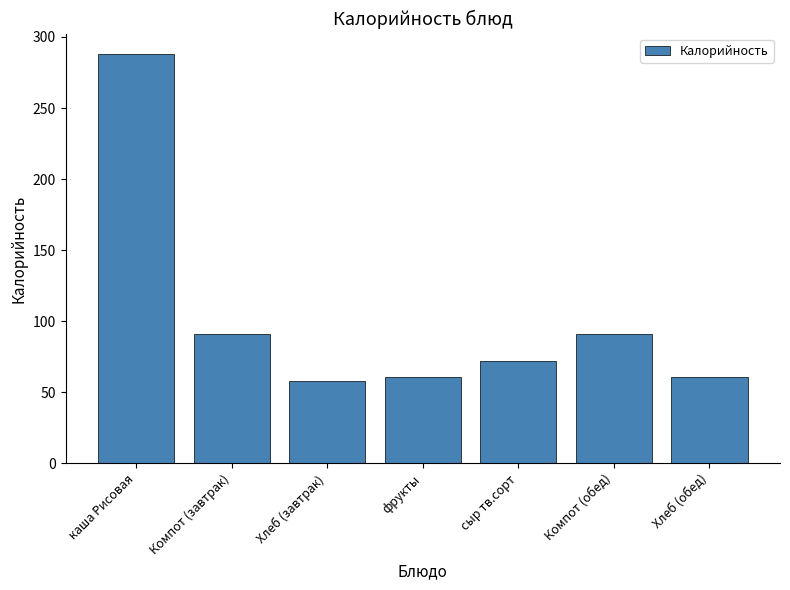

Which label corresponds to the smallest value in the chart?

Хлеб (завтрак)